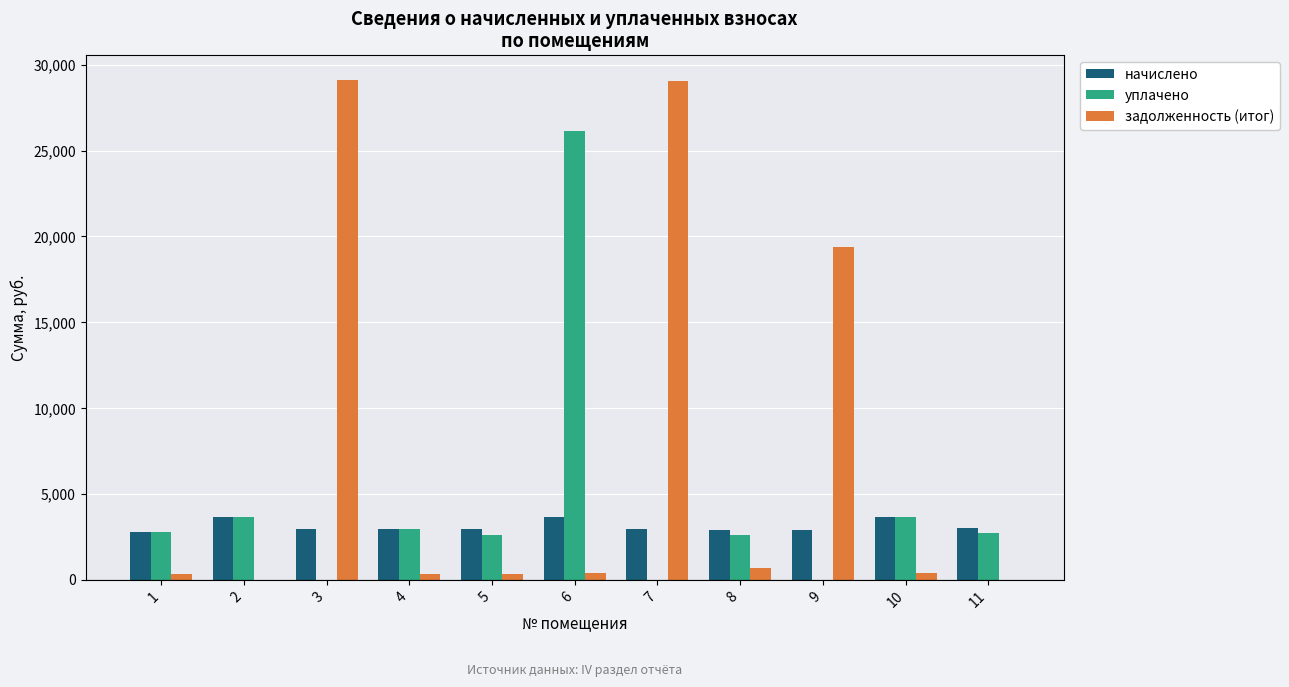

Which series has the largest total across all categories?

задолженность (итог)